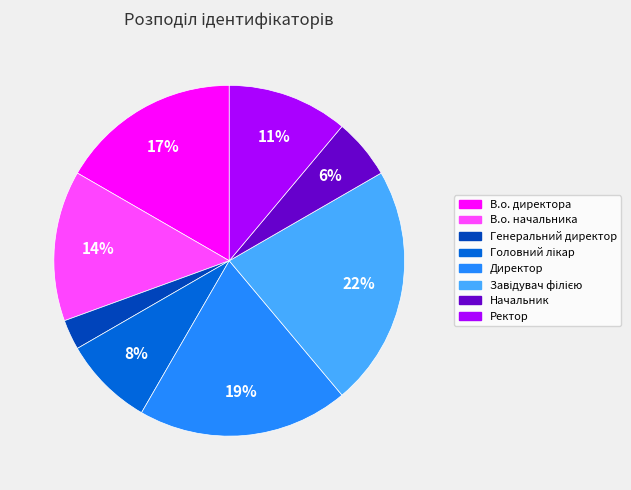

Is it true that В.о. начальника is 14% of the pie?

True